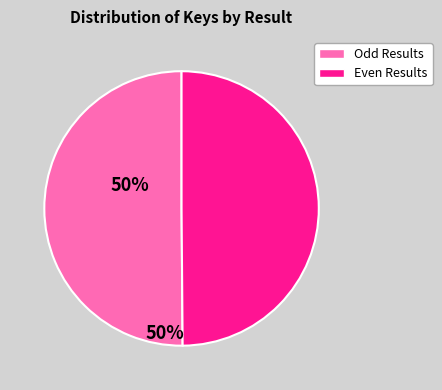

True or false: Odd Results accounts for 62% of the total.

False